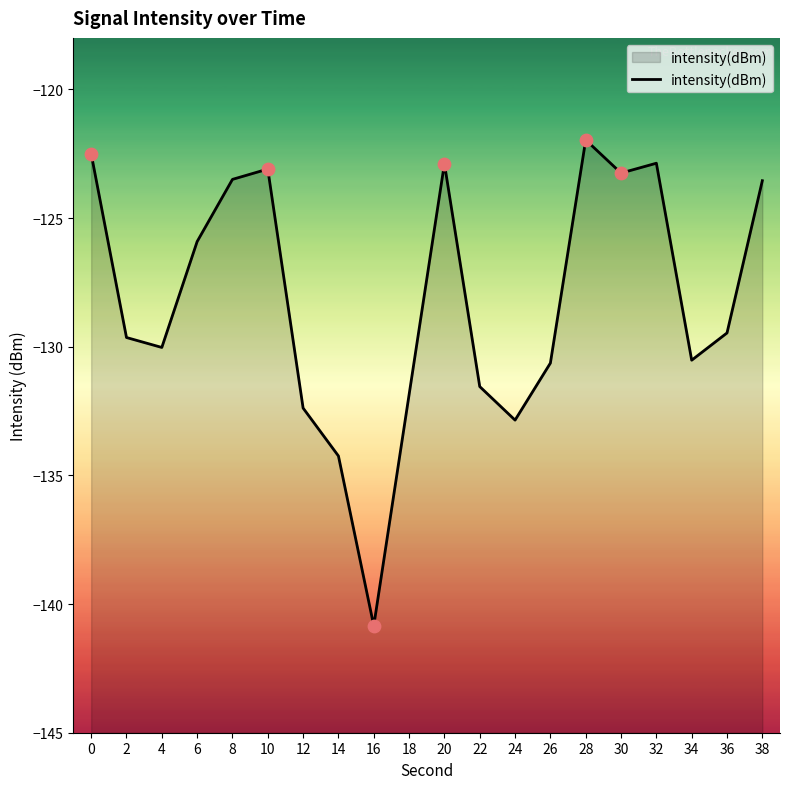

What is the change in value from 0 to 22?

-9.0